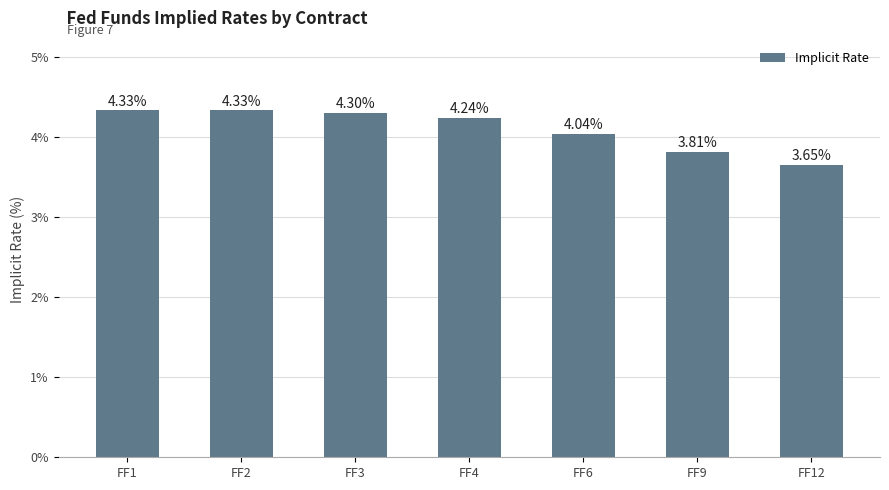

What is the average value?

4.1